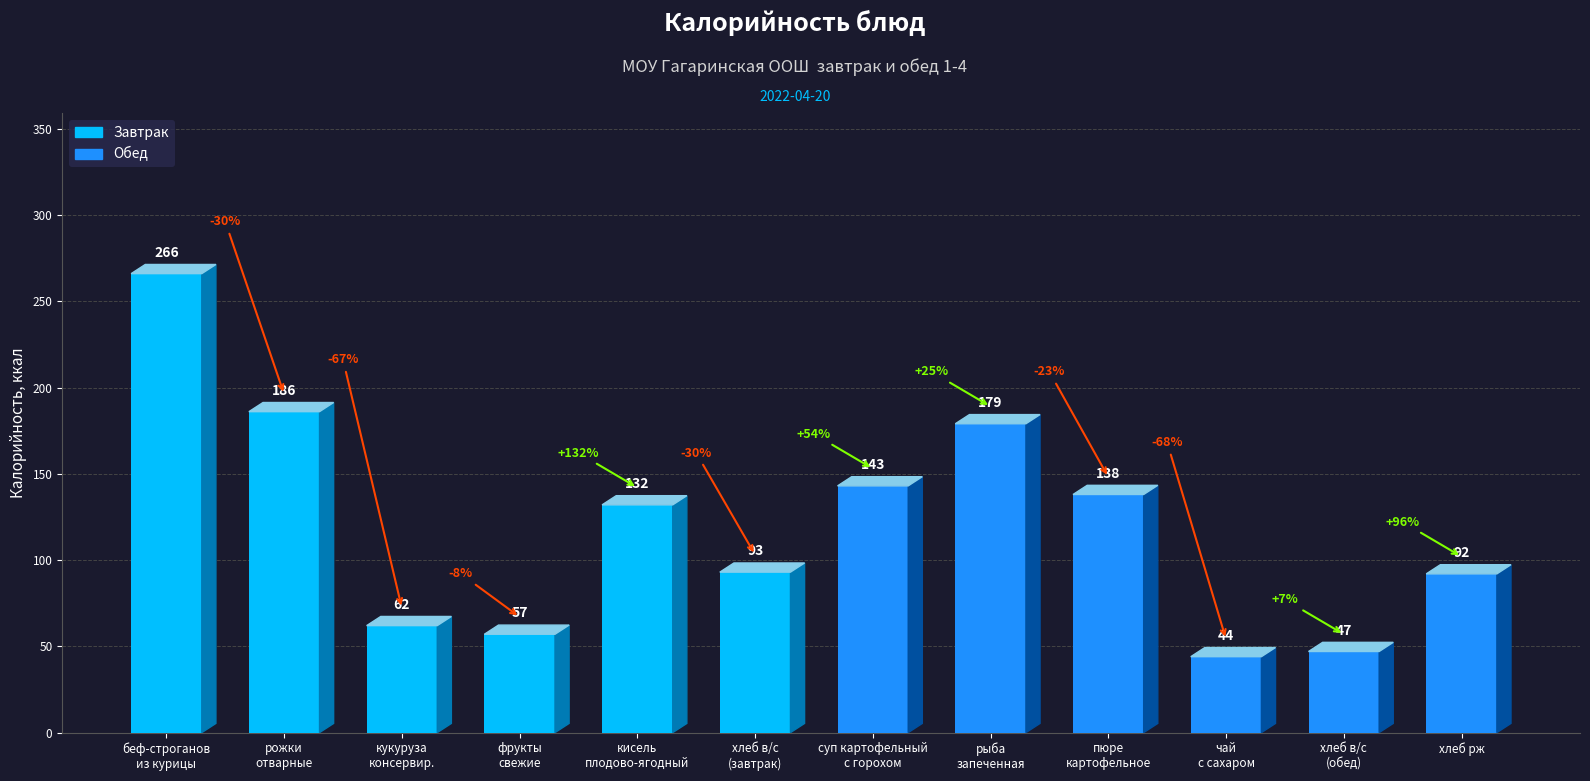

What is the label of the 7th bar from the right?

хлеб в/с
(завтрак)